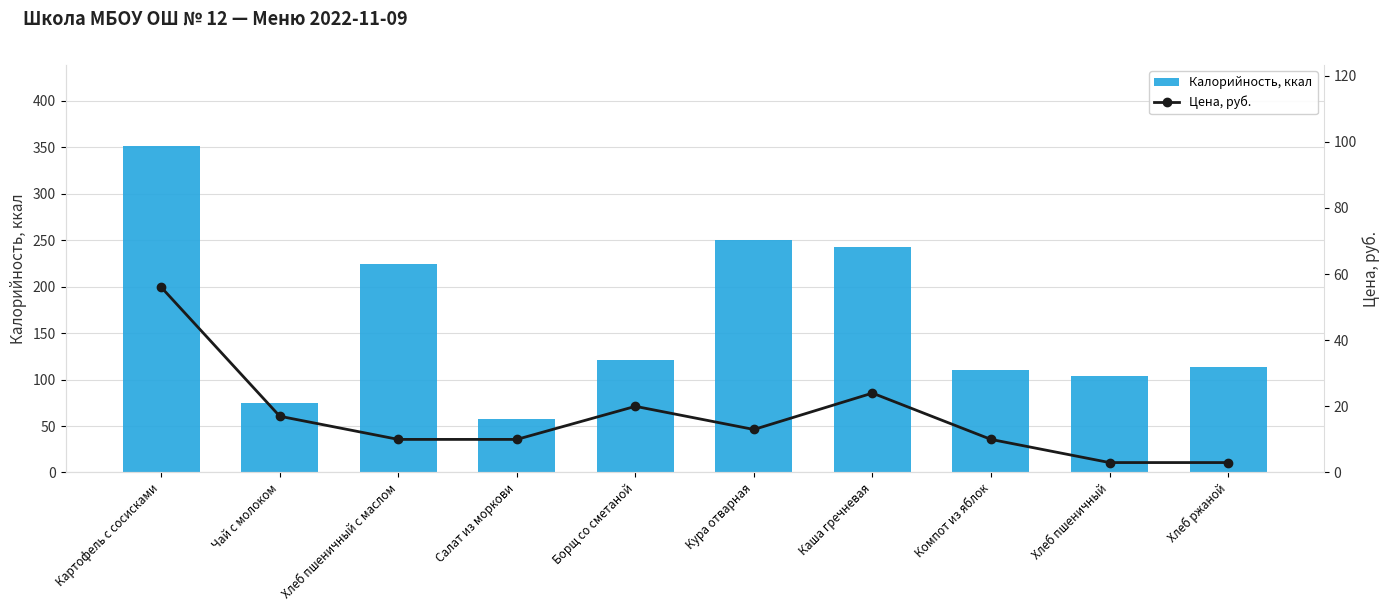

Which label corresponds to the largest value in the chart?

Картофель с сосисками